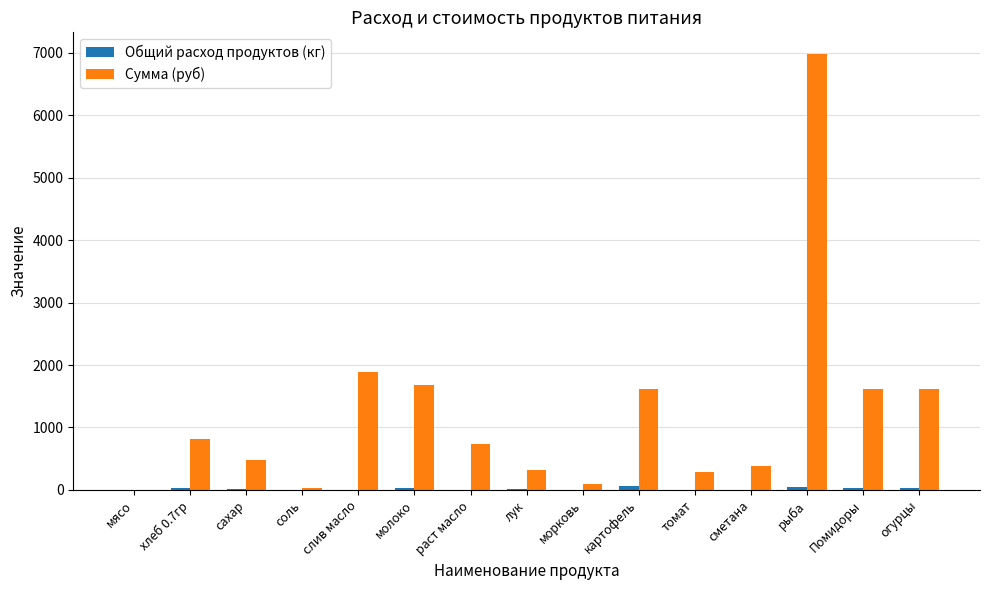

What is the sum of all Сумма (руб) values?

18540.7